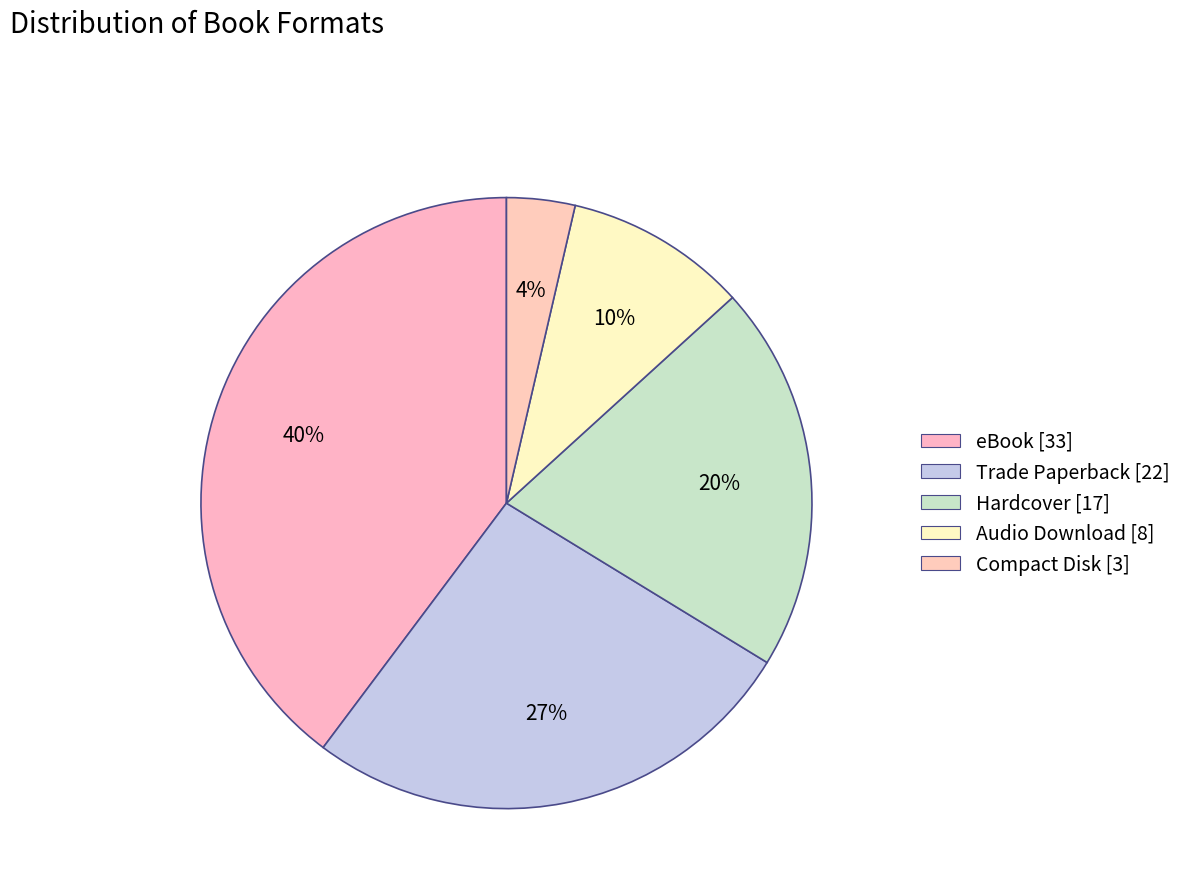

Do Compact Disk and eBook together represent more than half of the pie?

No